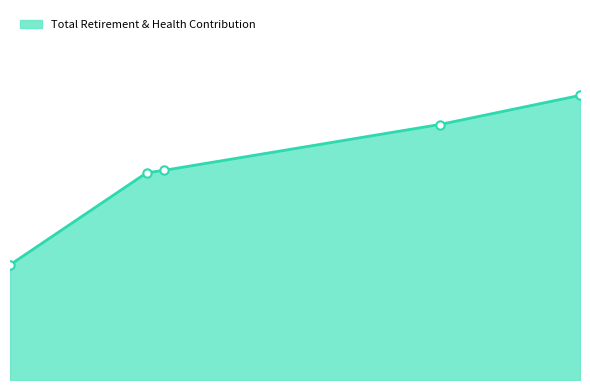

What is the difference between the maximum and minimum values?

15600